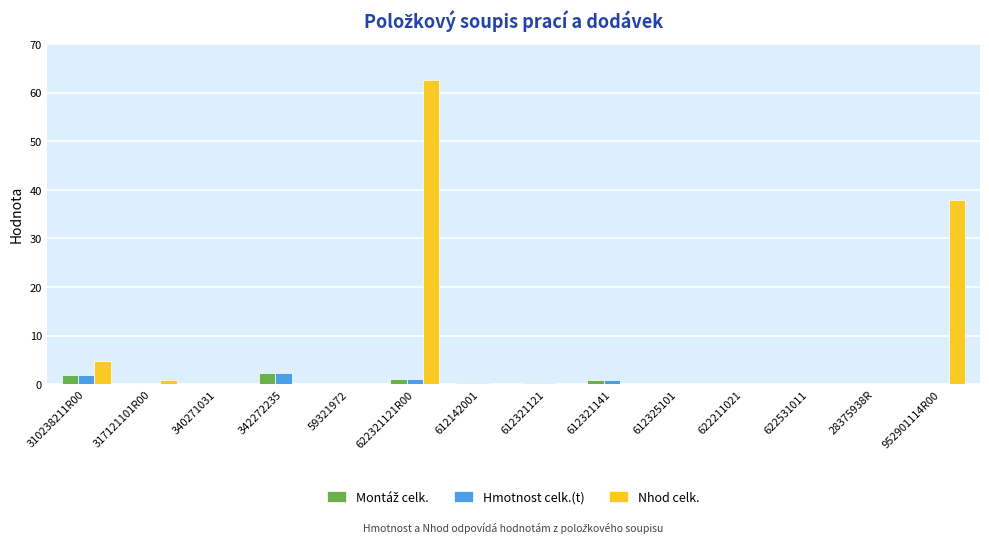

Which series changed the most between 622321121R00 and 952901114R00?

Nhod celk.